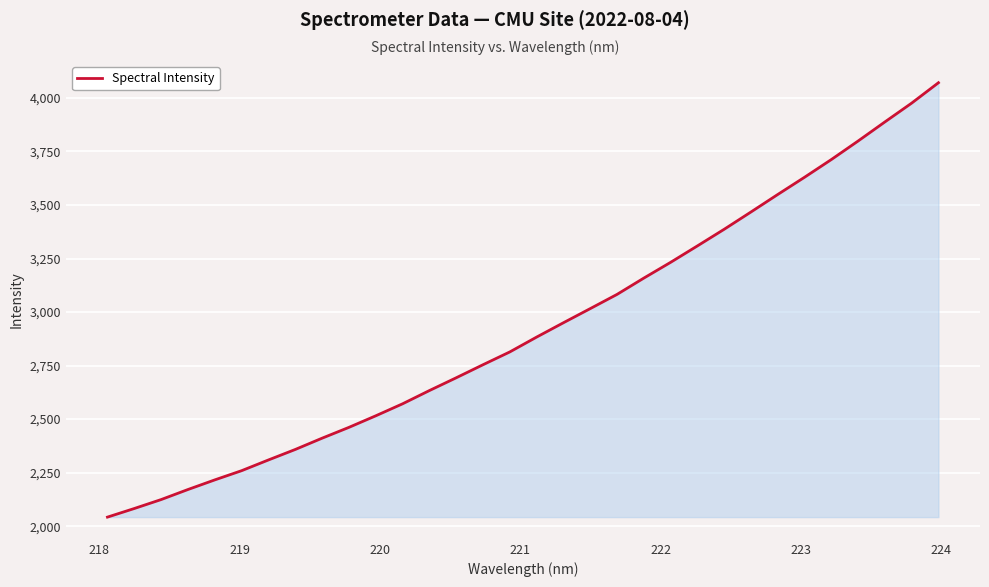

What is the difference between the maximum and minimum values?

2028.4